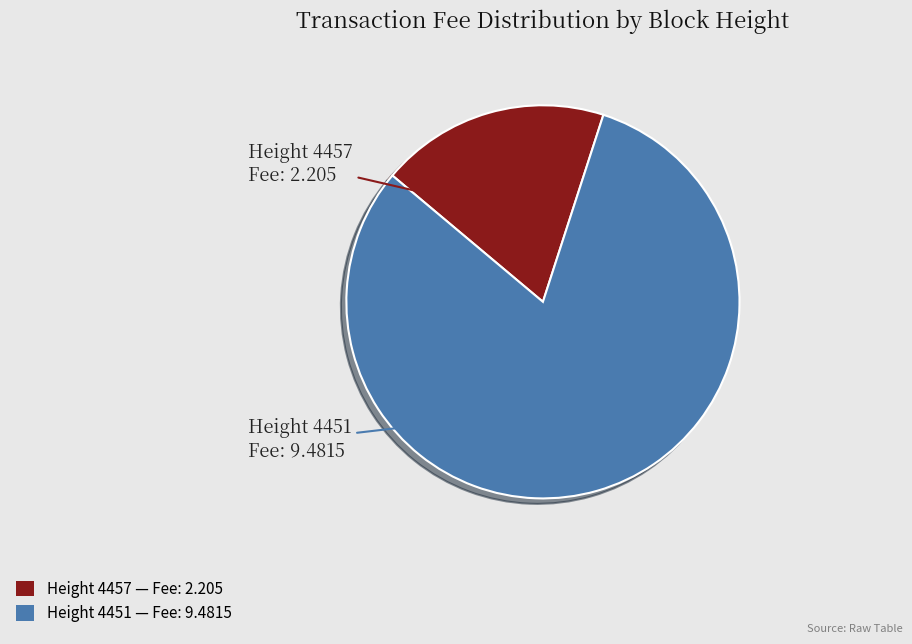

Does any single category account for the majority?

Yes